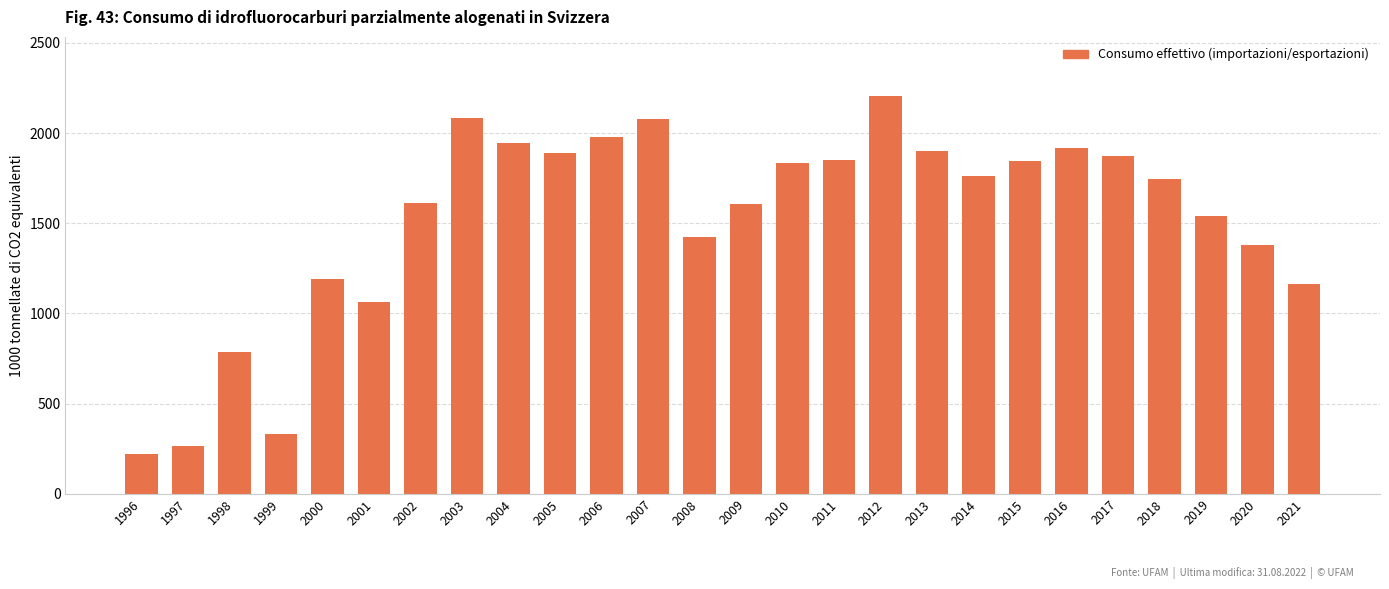

Which label corresponds to the largest value in the chart?

2012